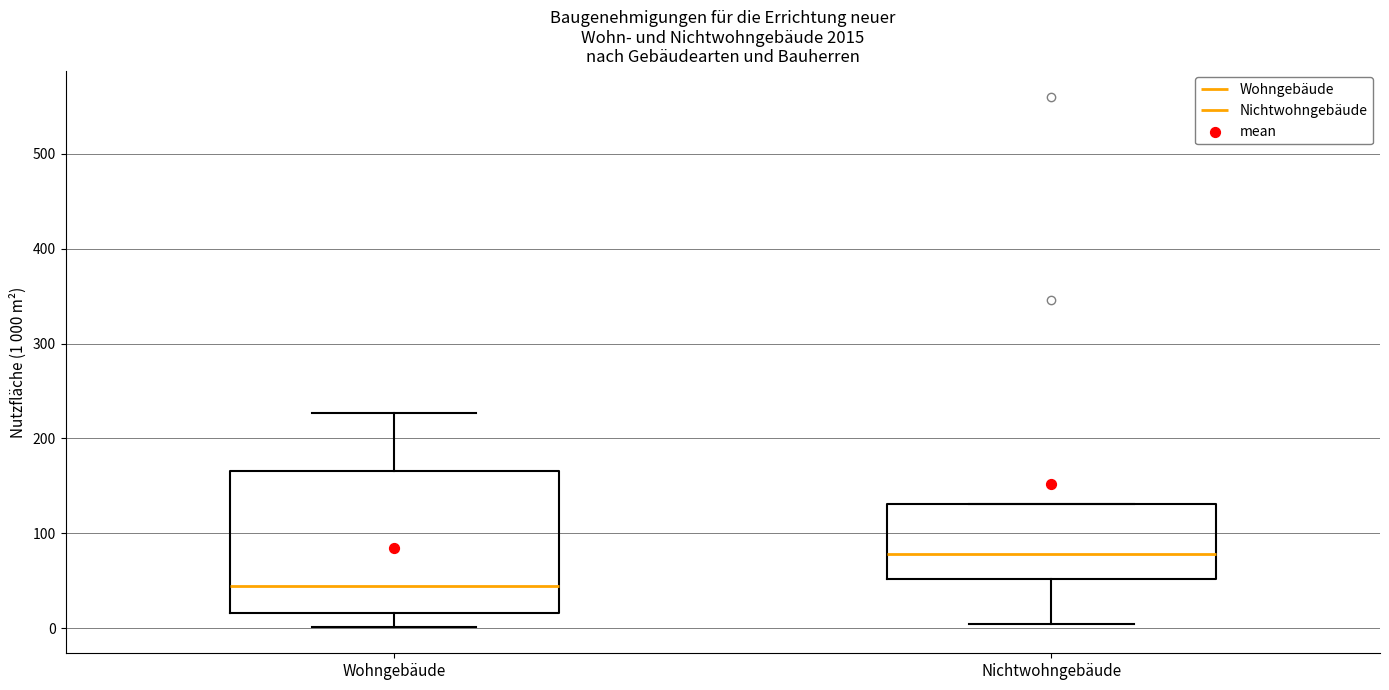

Which box has the lowest median line?

Wohngebäude